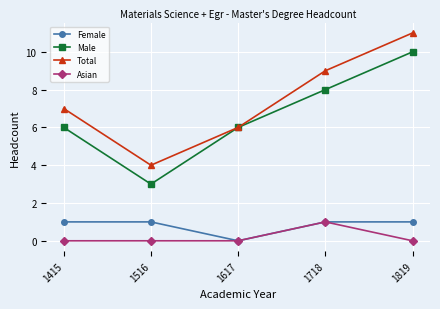

What is the spread (max minus min) of values at 1617?

6